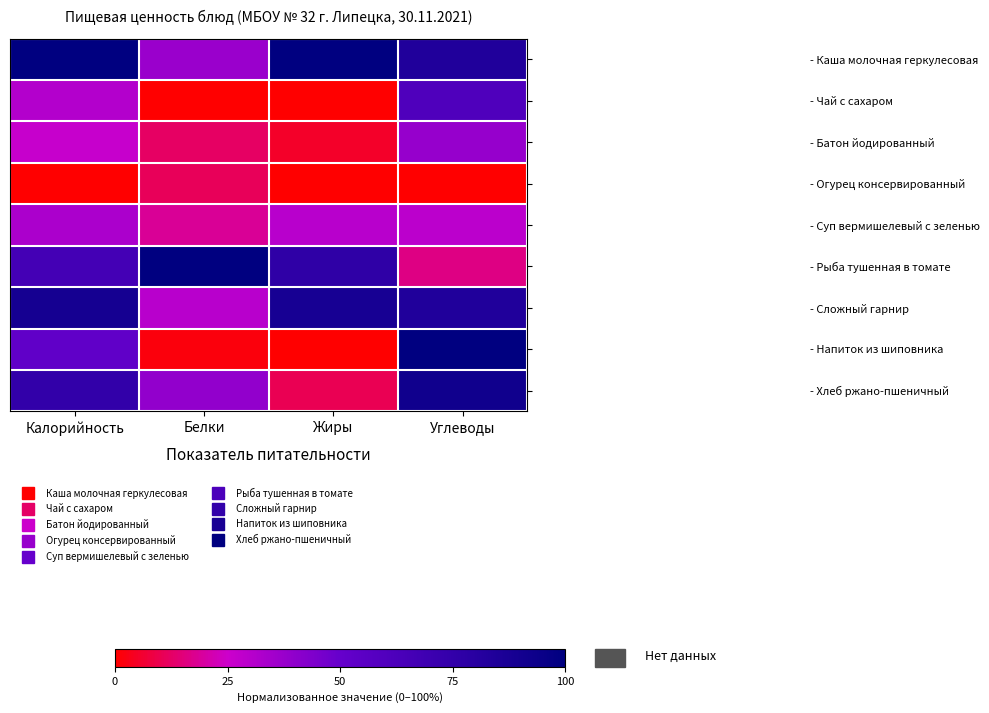

Which series changed the most between Жиры and Углеводы?

- Напиток из шиповника